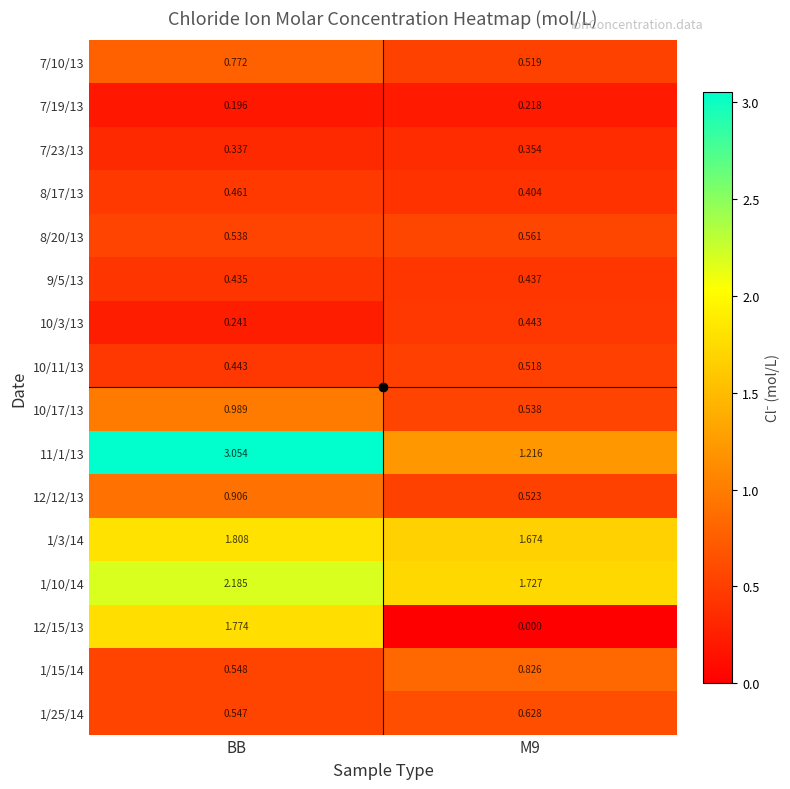

At which label does 8/17/13 reach its peak?

BB